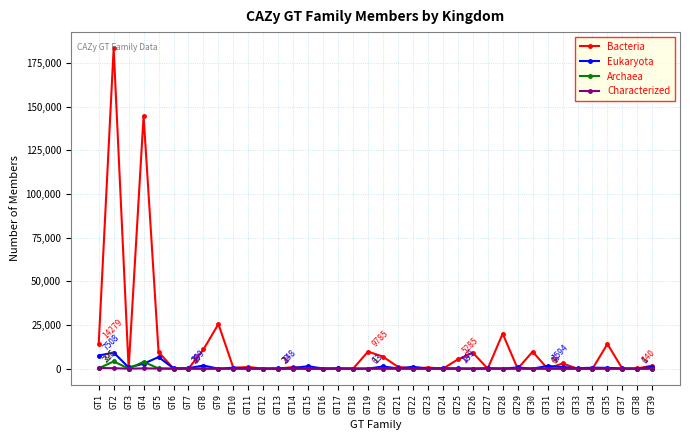

Where is the first local minimum for Bacteria?

GT3